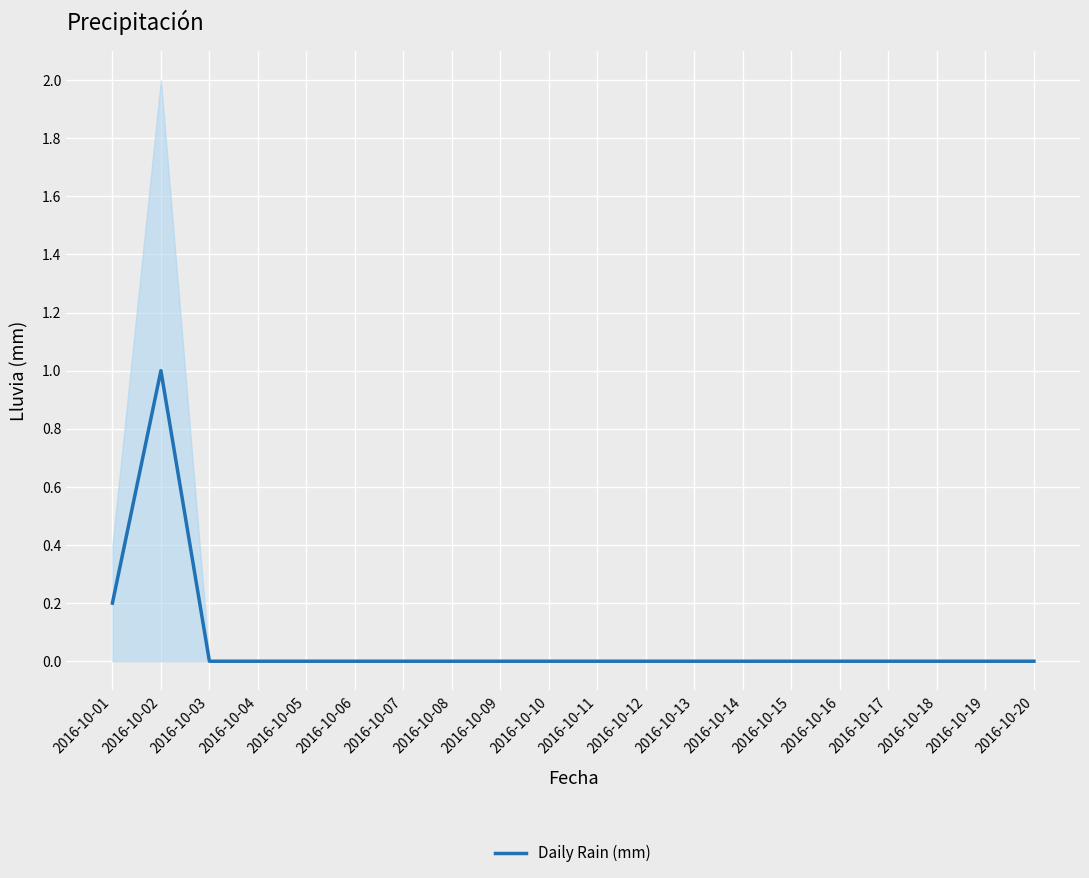

Which label corresponds to the largest value in the chart?

2016-10-02